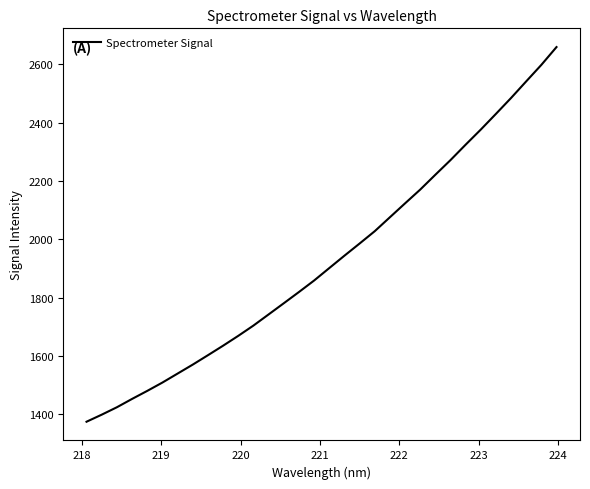

What is the difference between the maximum and minimum values?

1284.1